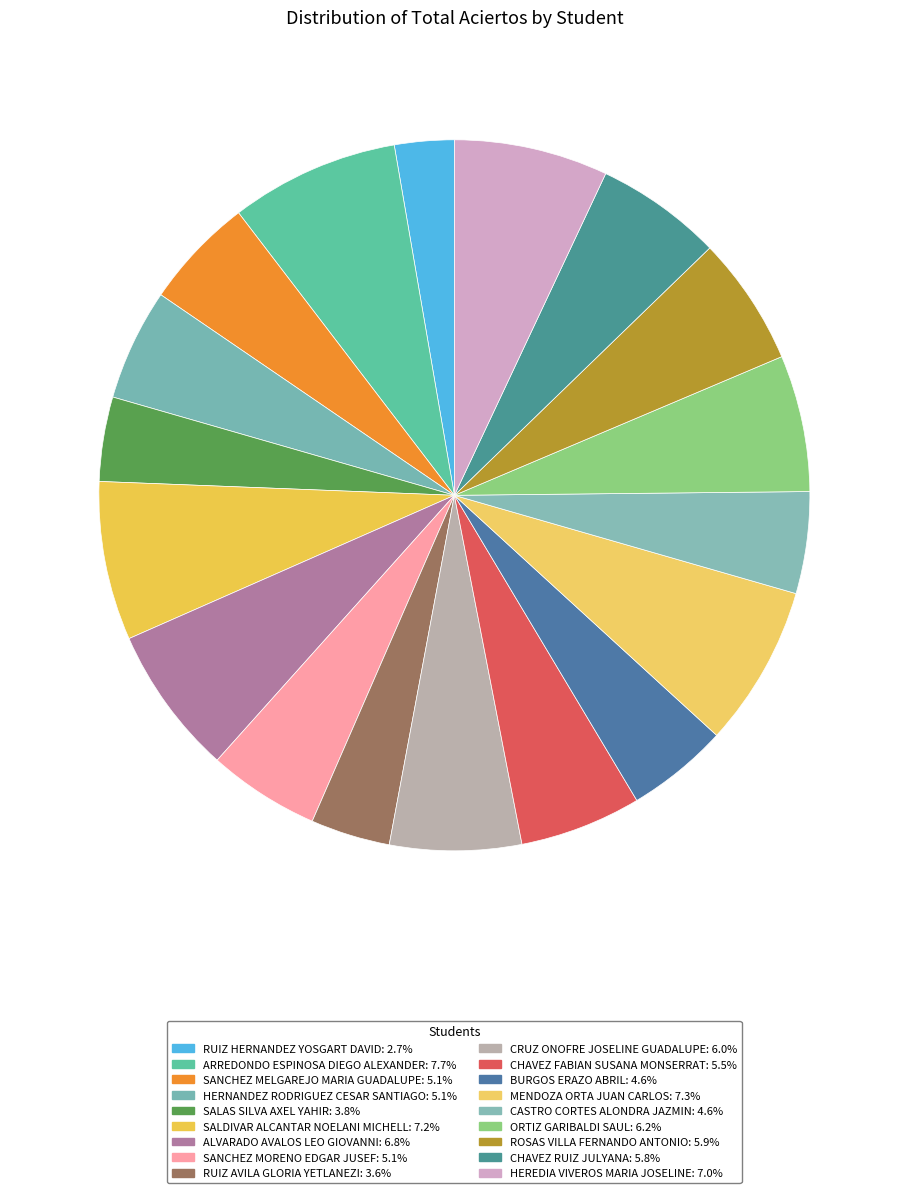

How many segments does this pie chart have?

18